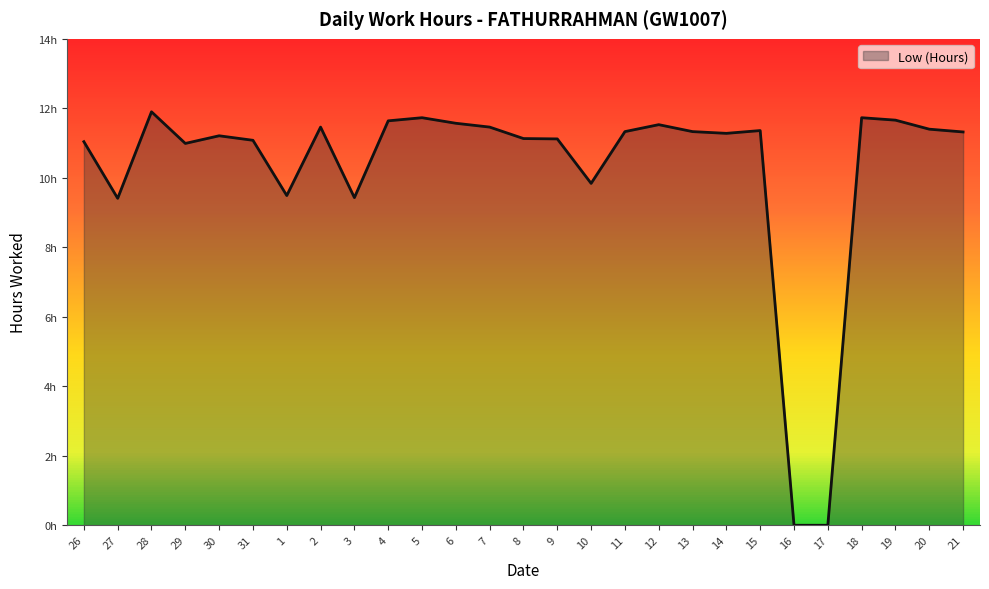

Does the chart have visible grid lines?

No